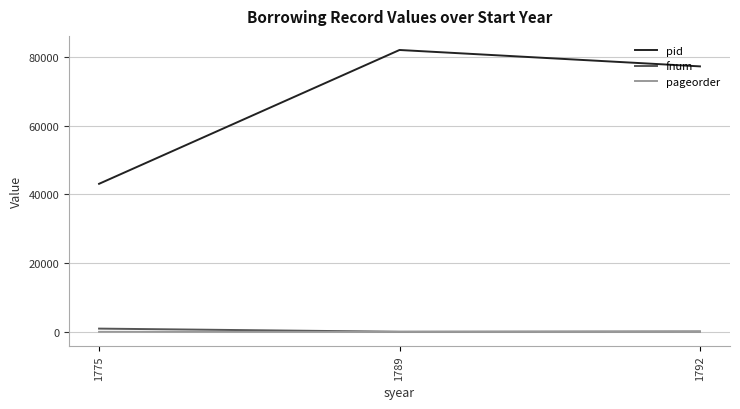

Is this an area chart (filled region under the line)?

No